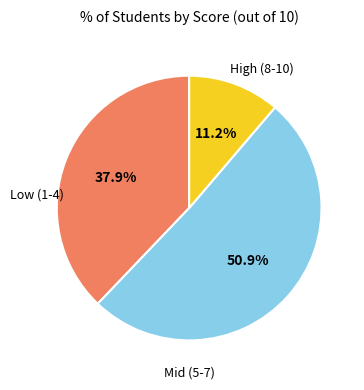

Count the number of slices in the pie.

3